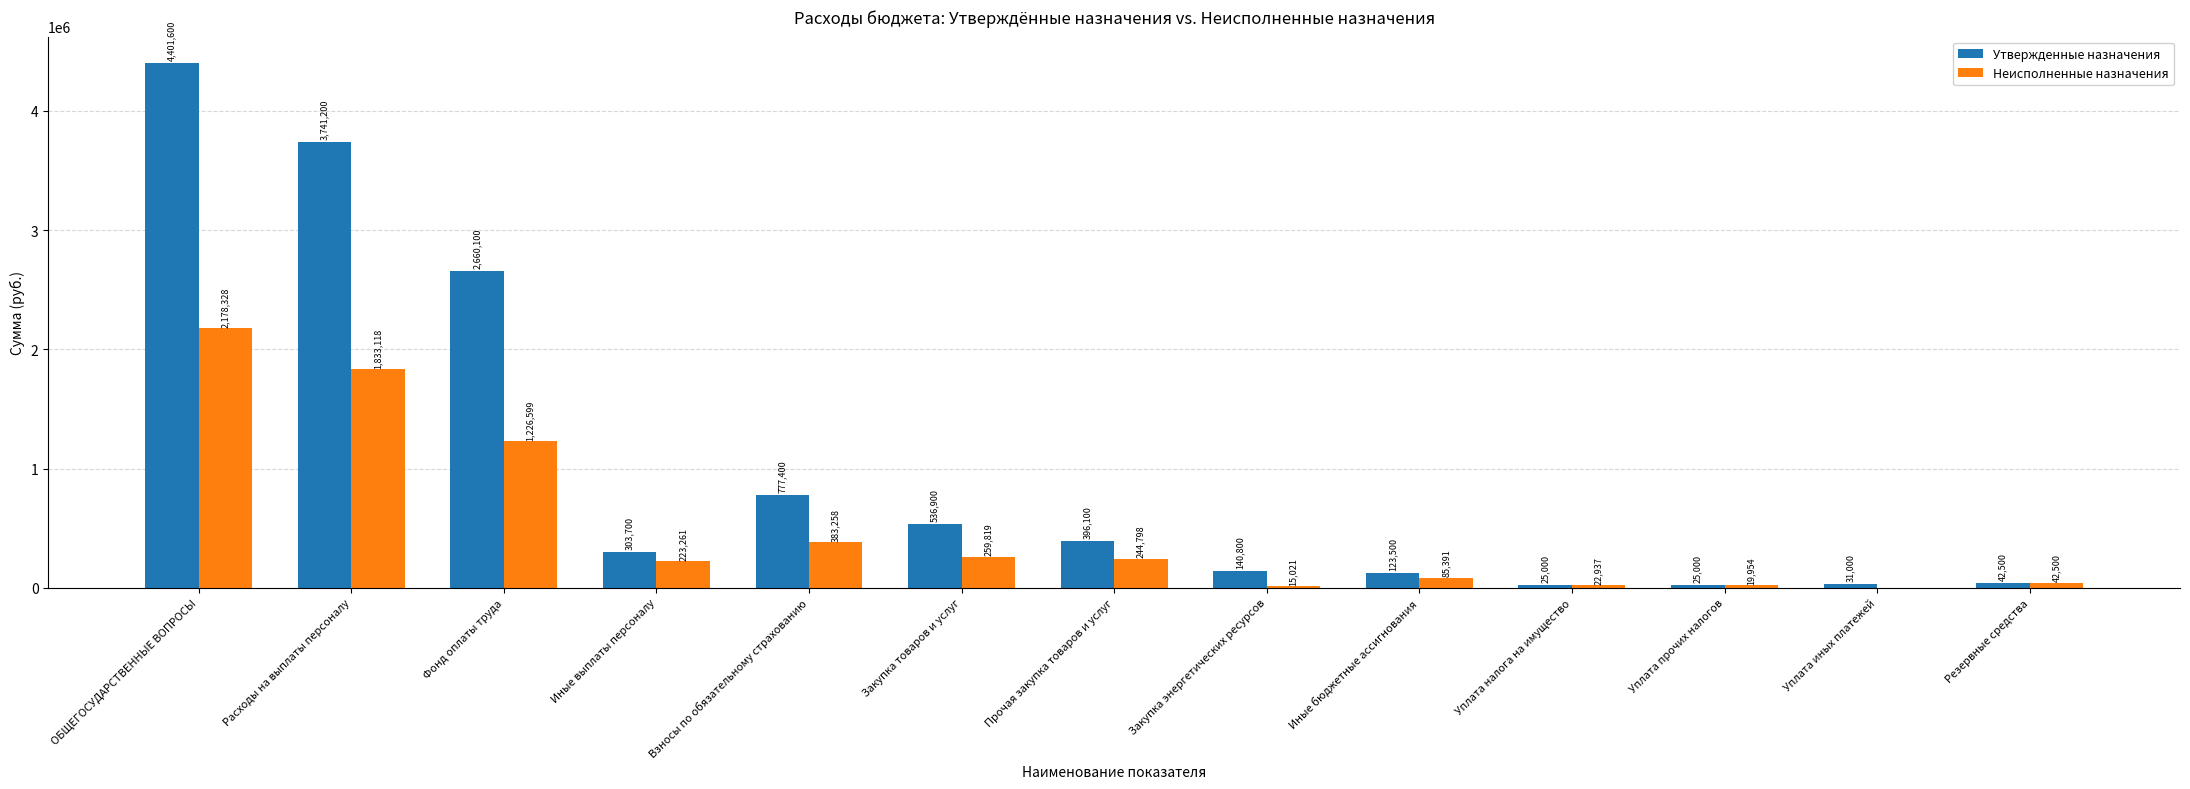

True or false: Утвержденные назначения has a value of 3741200.0 at Расходы на выплаты персоналу.

True